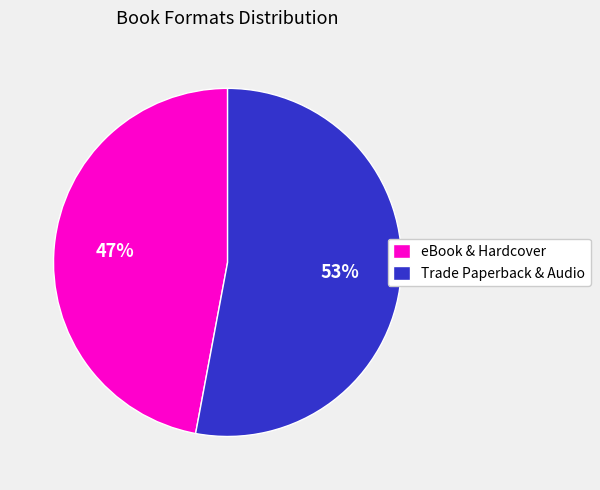

Between eBook & Hardcover and Trade Paperback & Audio, which is larger?

Trade Paperback & Audio